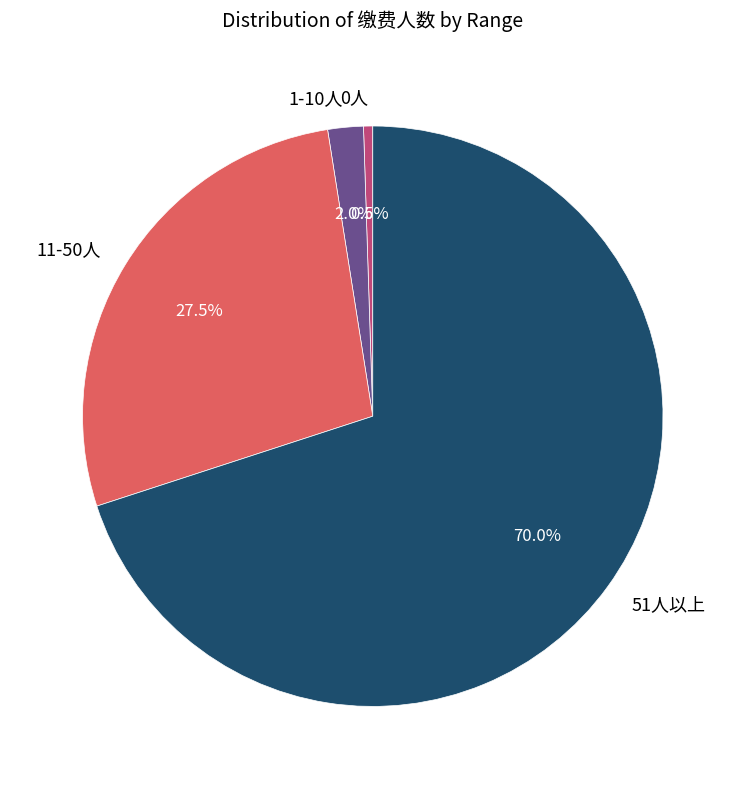

Is 51人以上 the majority of the pie?

Yes